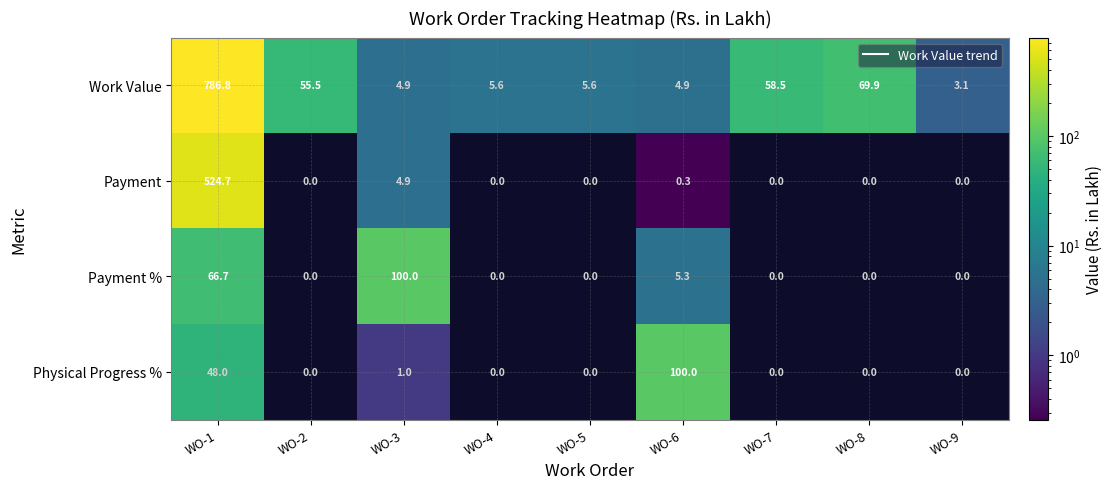

Is the value of Work Value at WO-4 greater than the value of Payment % at WO-7?

Yes